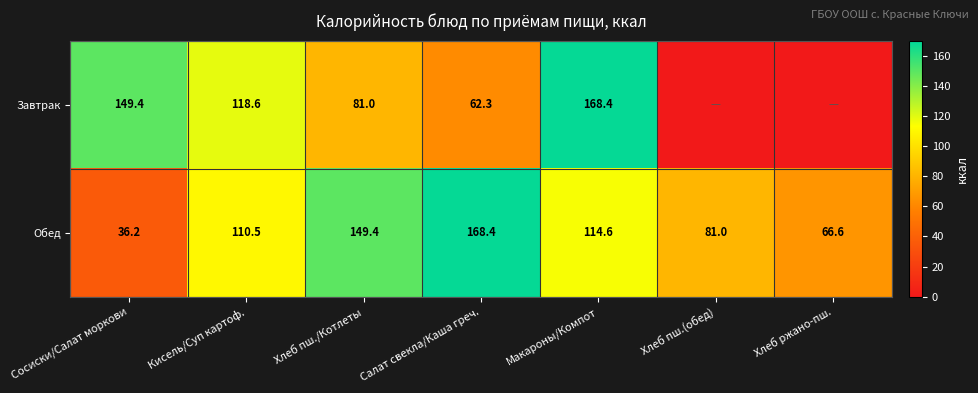

At which category does the chart reach its minimum across all series?

Хлеб пш.(обед)